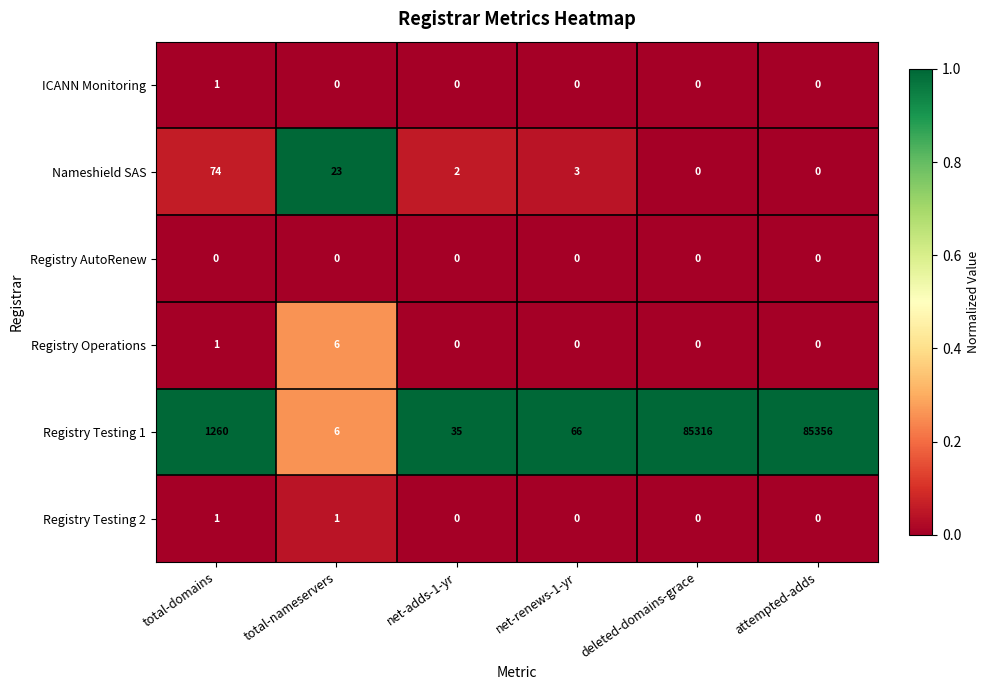

Between total-domains and attempted-adds, which series saw the biggest shift?

Registry Testing 1